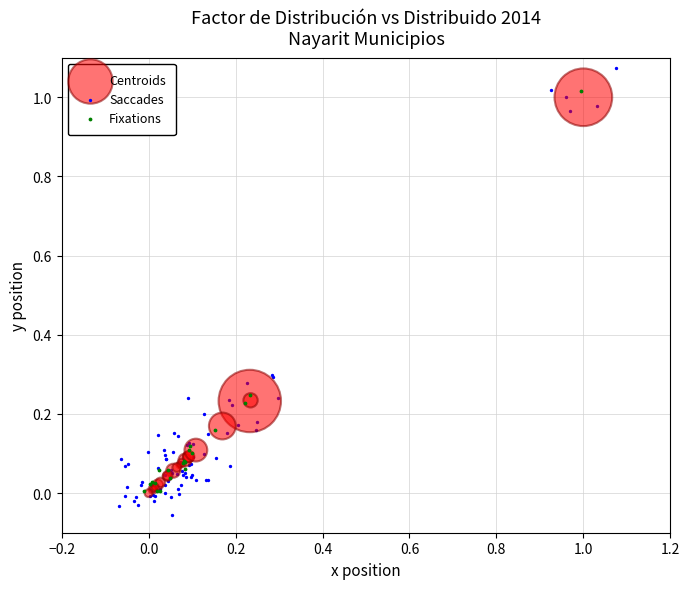

Which series has the largest Y range (max minus min)?

Saccades